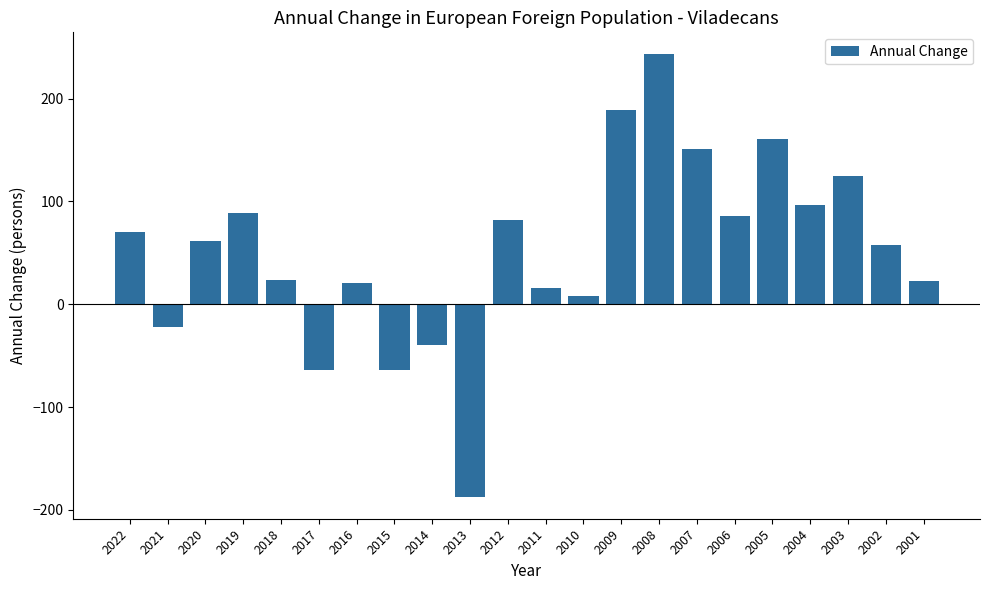

What is the difference between the maximum and minimum values?

430